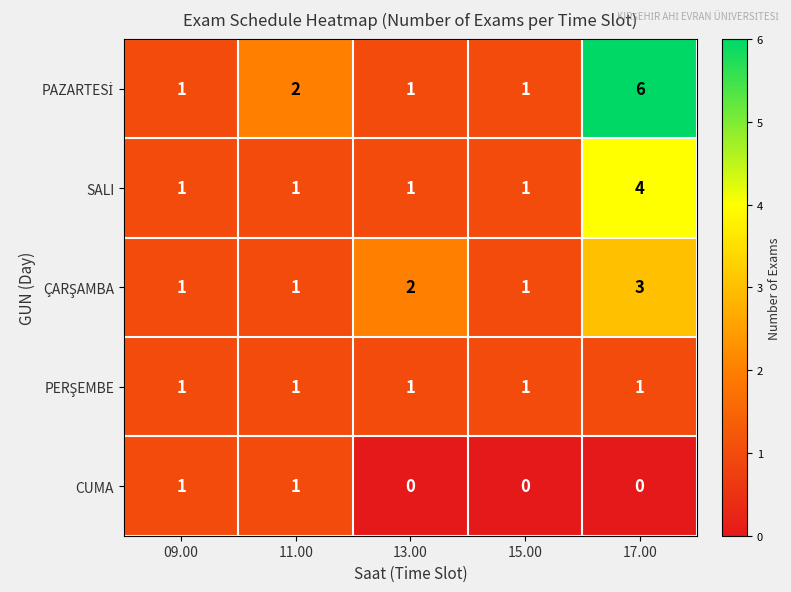

What is the maximum value for SALI?

4